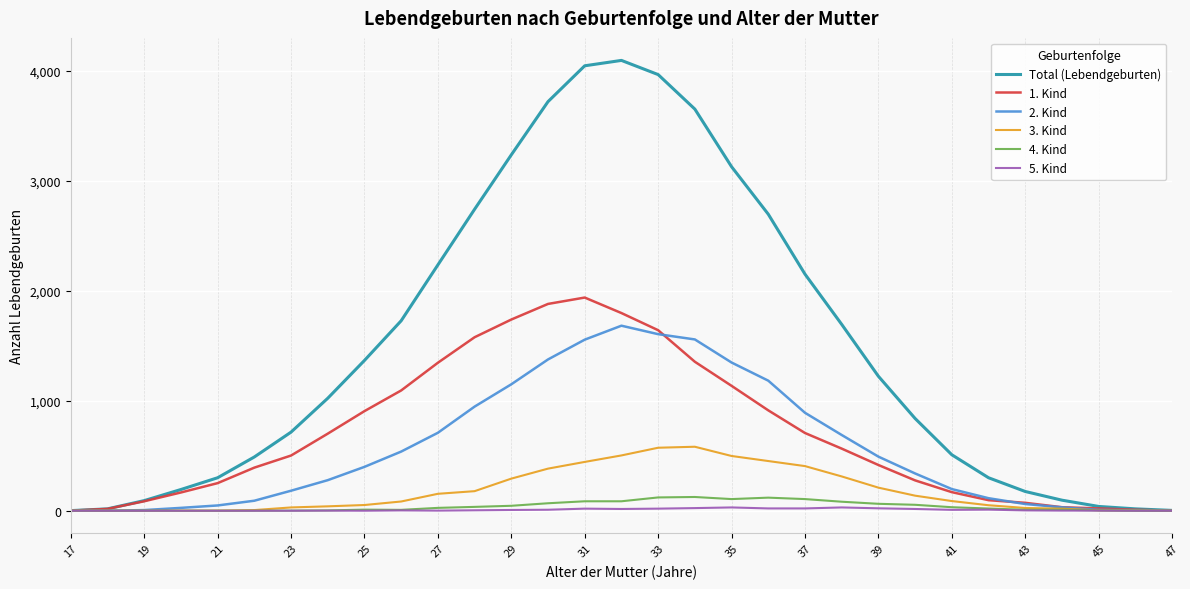

What is the difference between the second highest and second lowest values in the 4. Kind series?

121